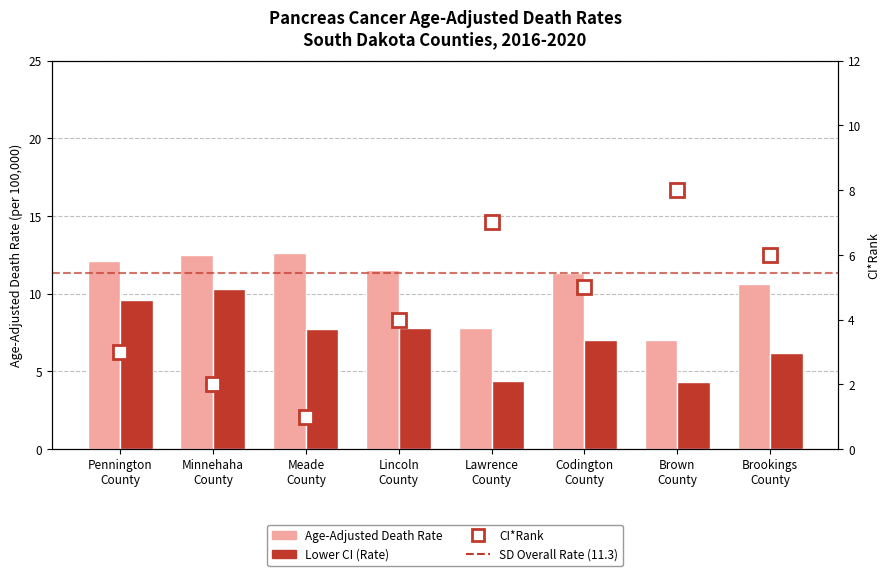

True or false: Lower CI has a value of 7.2 at Brown County.

False